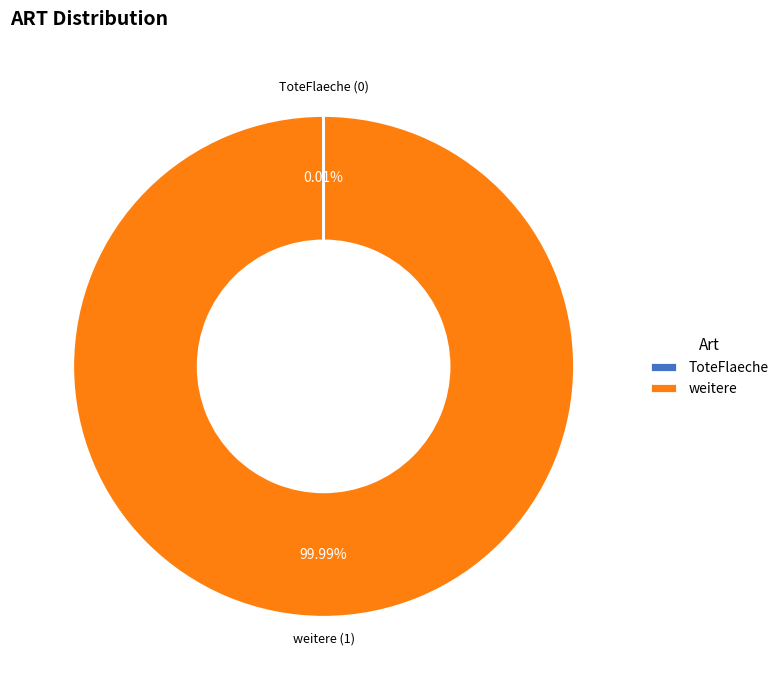

Is there a majority slice in this chart?

Yes